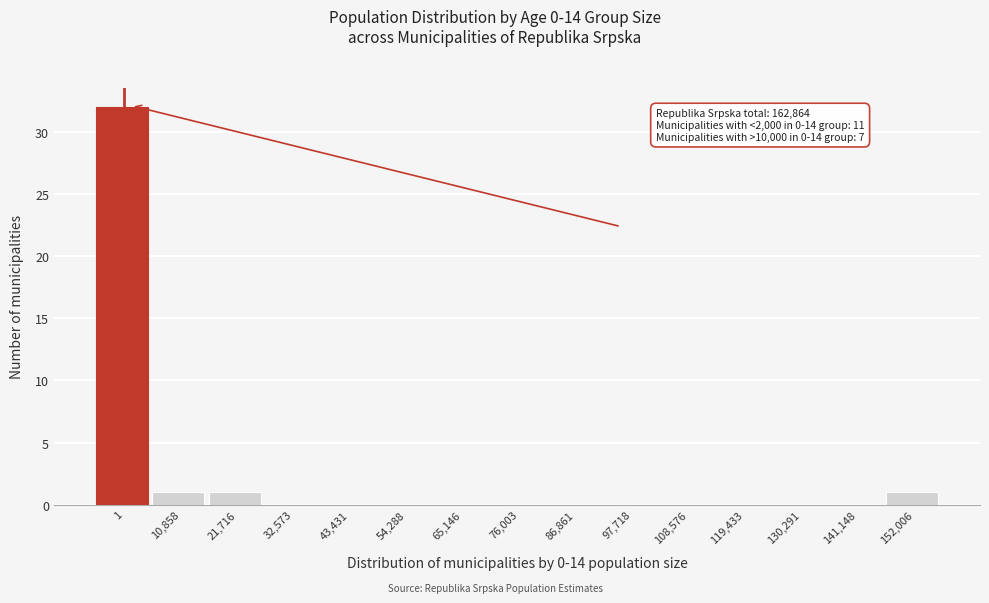

Reading left to right, list all the values displayed in this chart.

1=32	10,858=1	21,716=1	32,573=0	43,431=0	54,288=0	65,146=0	76,003=0	86,861=0	97,718=0	108,576=0	119,433=0	130,291=0	141,148=0	152,006=1